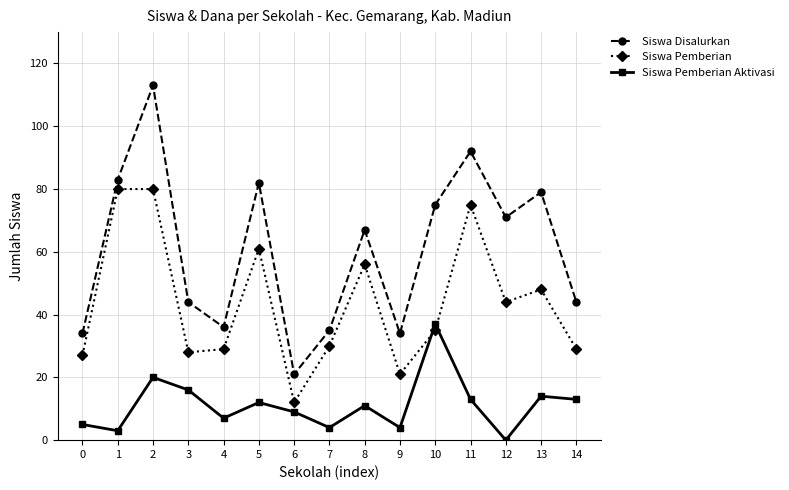

Reading right to left, extract all data points from this chart.

Siswa Disalurkan: 44	79	71	92	75	34	67	35	21	82	36	44	113	83	34
Siswa Pemberian: 29	48	44	75	35	21	56	30	12	61	29	28	80	80	27
Siswa Pemberian Aktivasi: 13	14	0	13	37	4	11	4	9	12	7	16	20	3	5